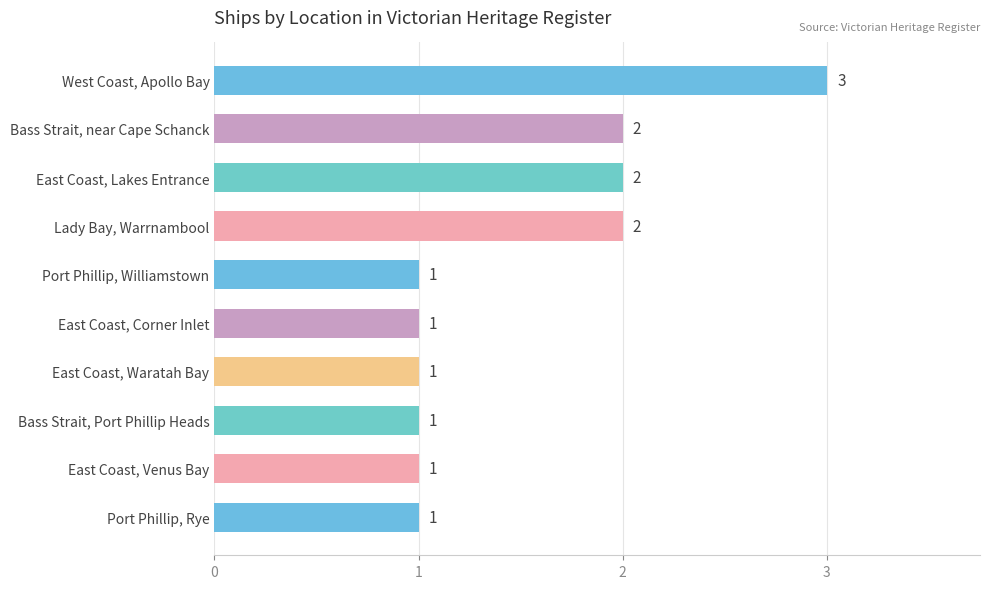

What position from the bottom is Lady Bay, Warrnambool?

7